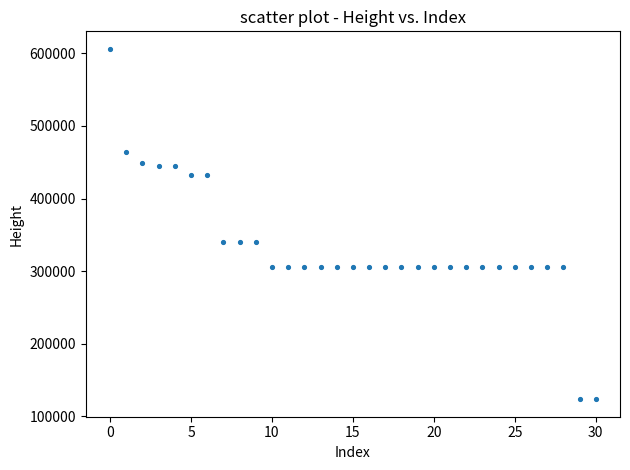

What is the range of Y values (max minus min)?

482516